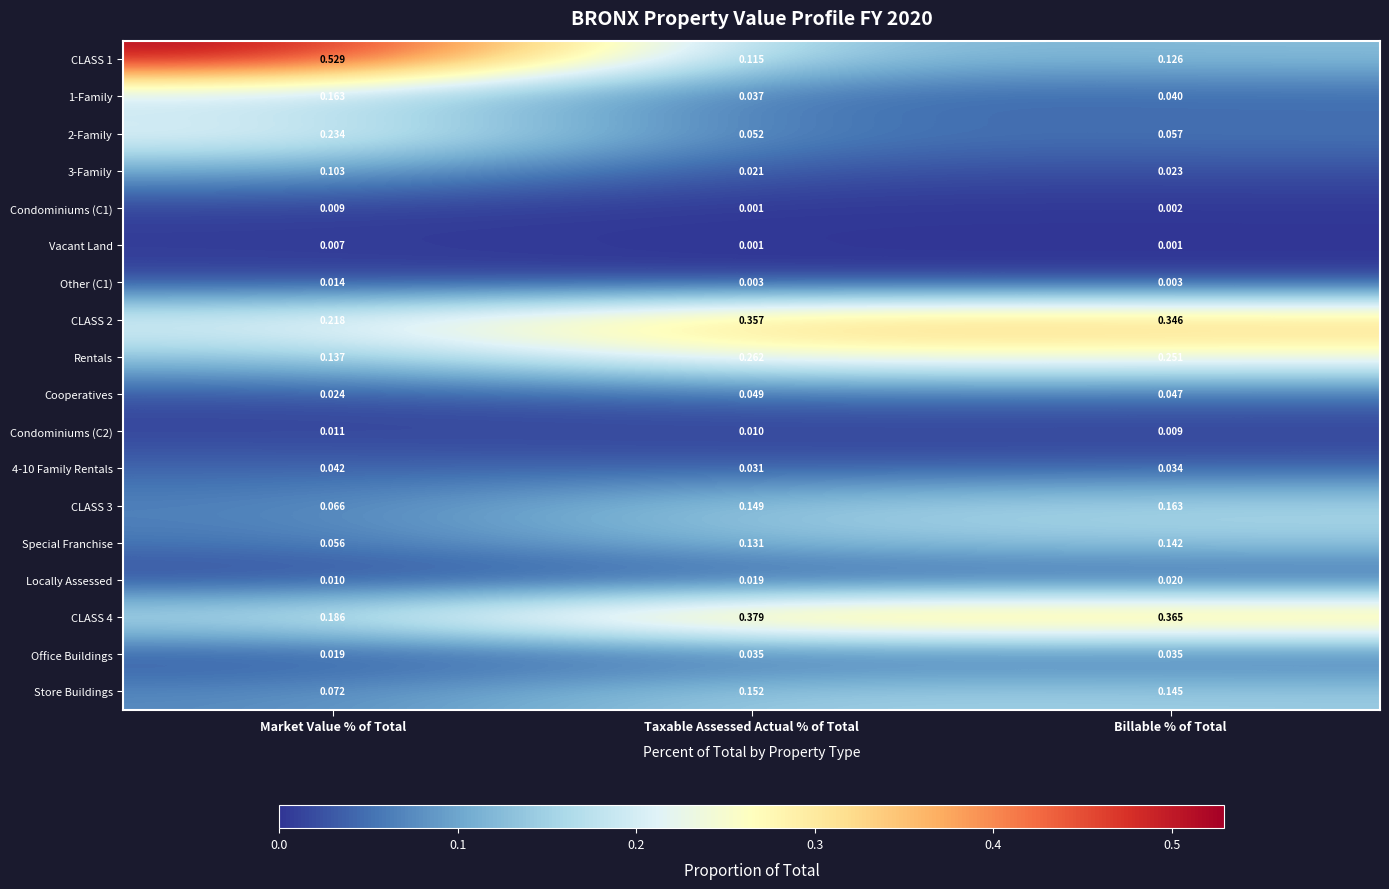

Is the value of CLASS 3 at Billable % of Total greater than the value of Store Buildings at Billable % of Total?

Yes